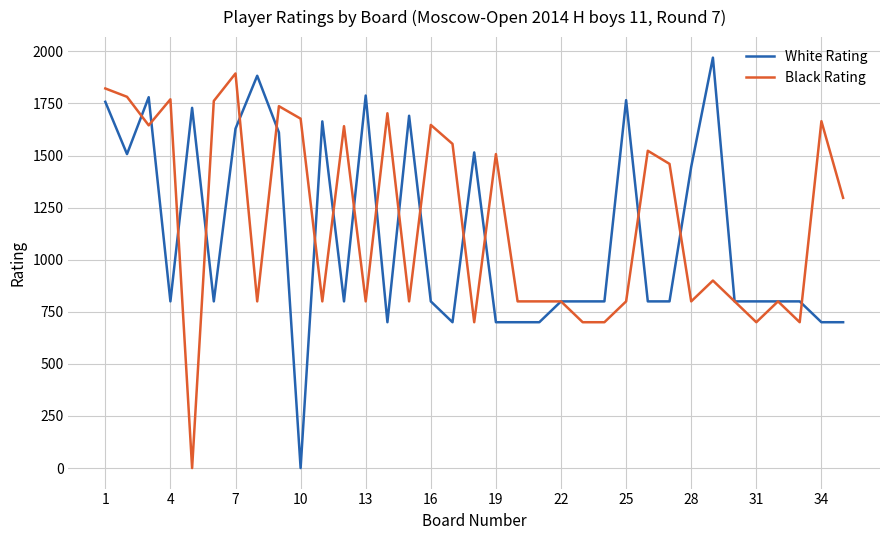

What is the maximum value shown in the chart?

1970